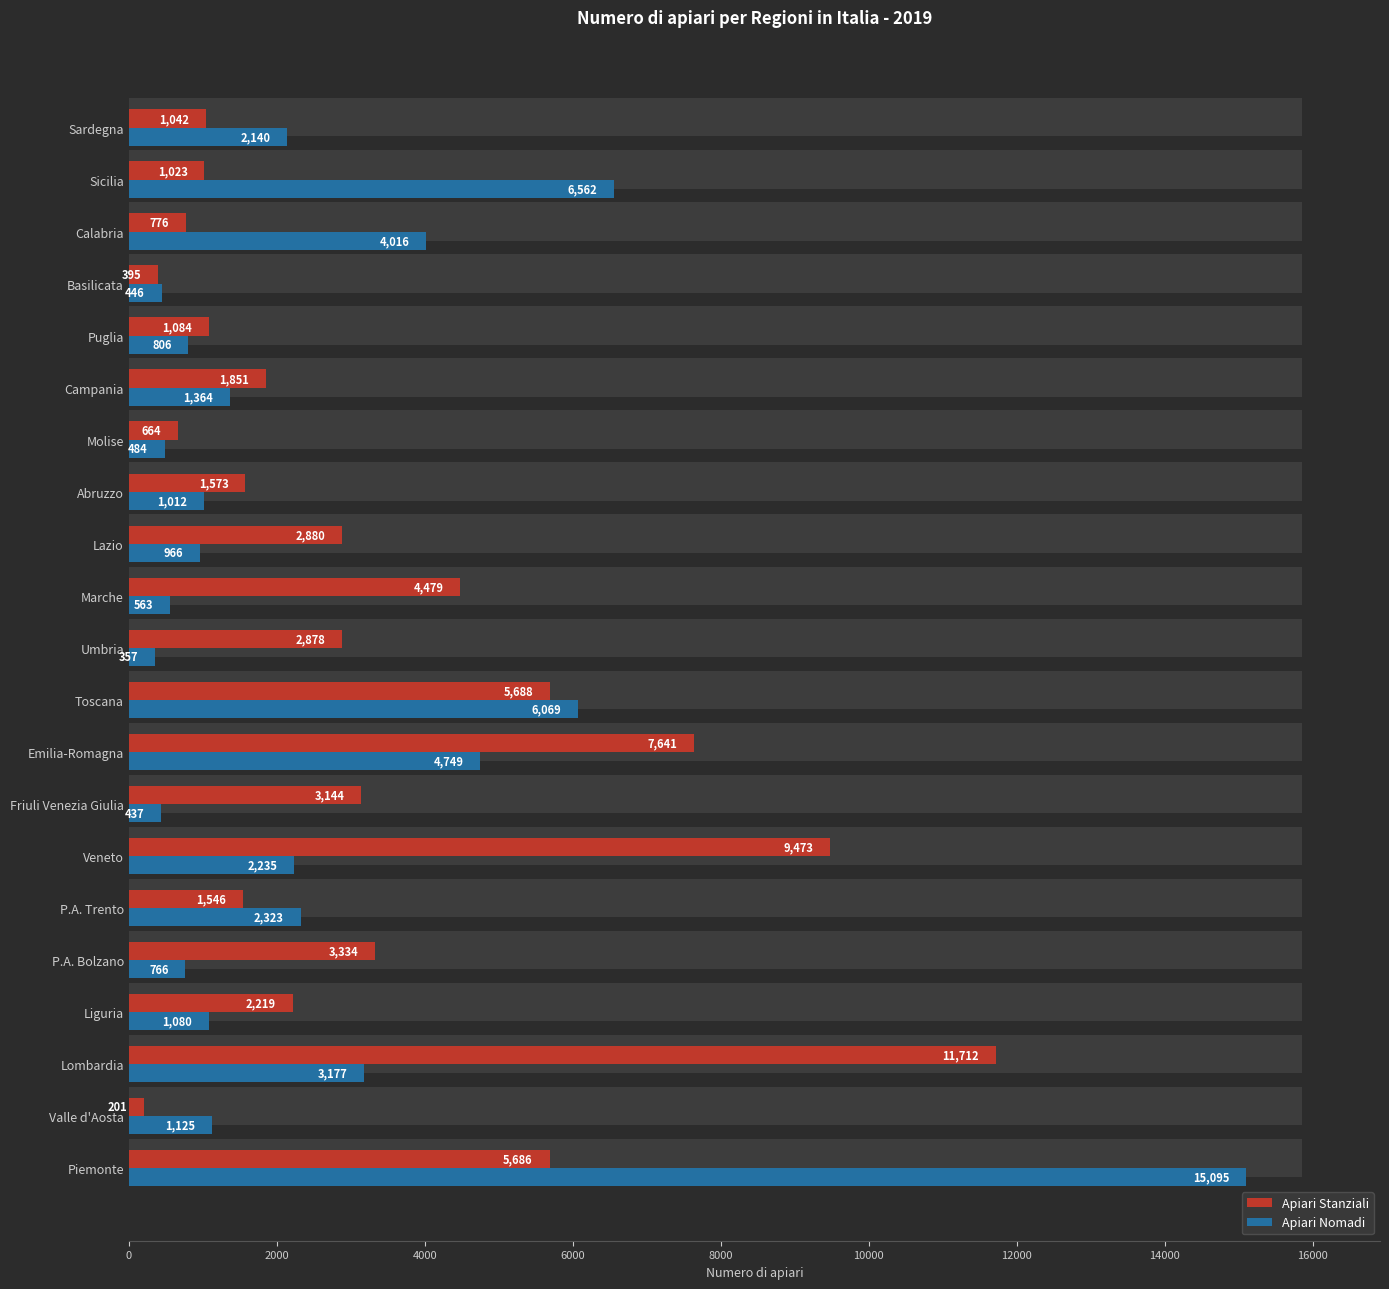

What position from the left is Sardegna?

21